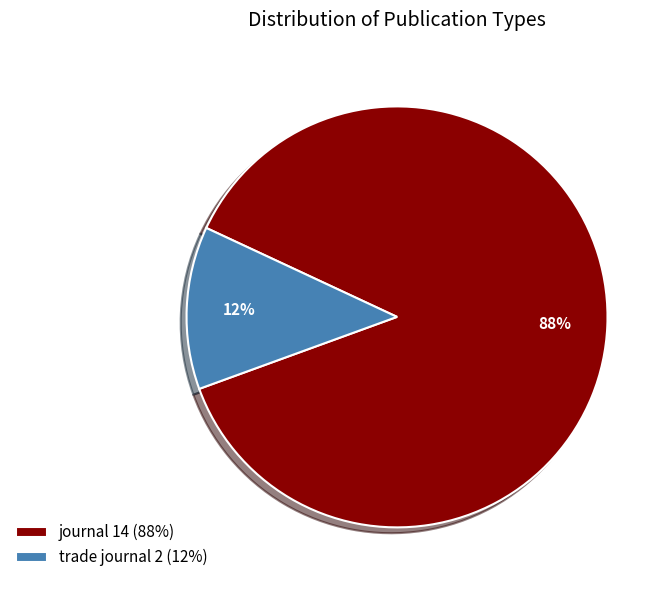

Is the sum of journal and trade journal greater than half?

Yes